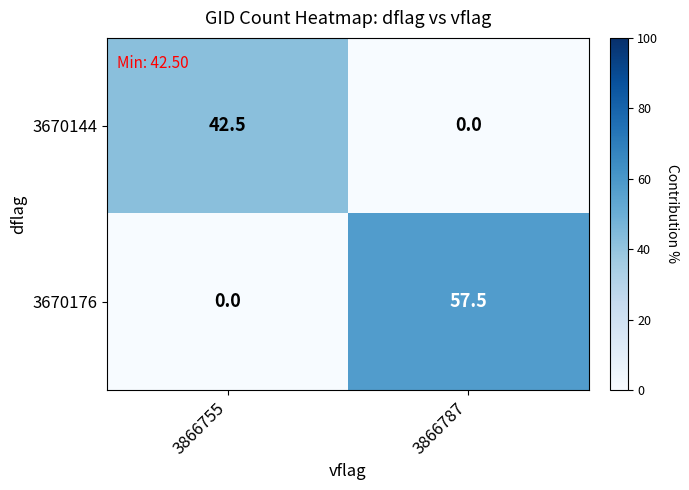

Which category has the highest value across all series?

3866787